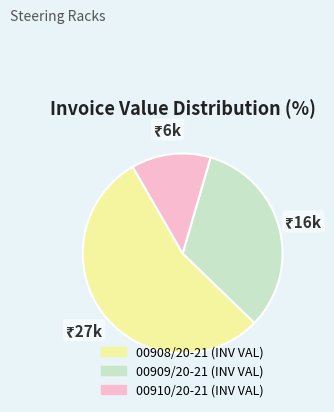

True or false: 00910/20-21 accounts for 13% of the total.

True